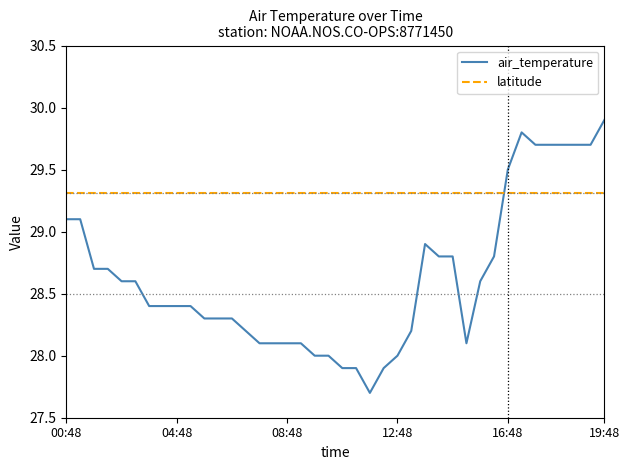

List the series in order of their peak value, lowest first.

latitude, air_temperature